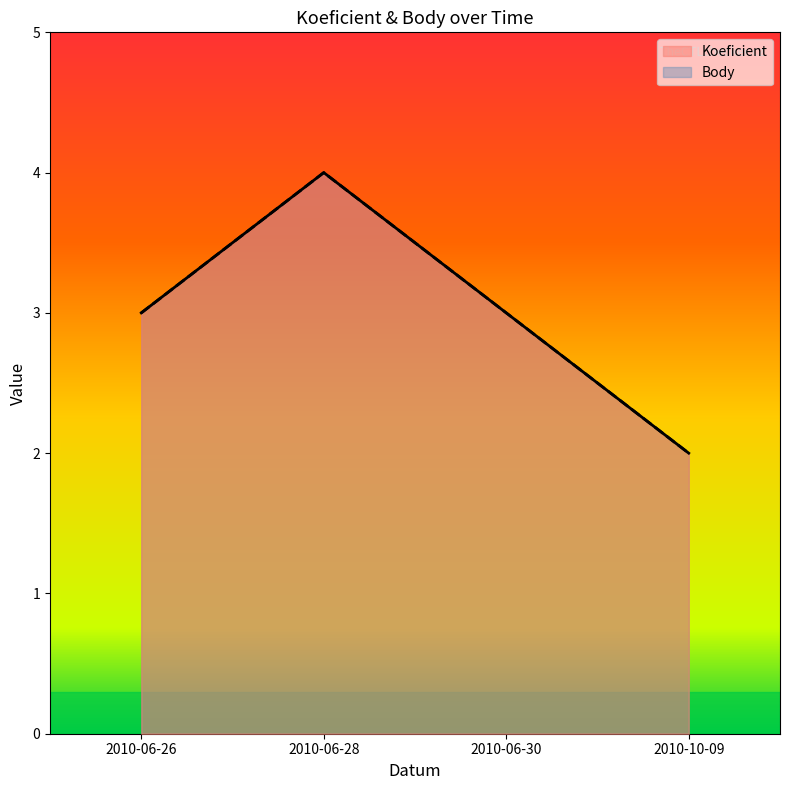

What is the value of the Koeficient point at the 3rd from the left?

3